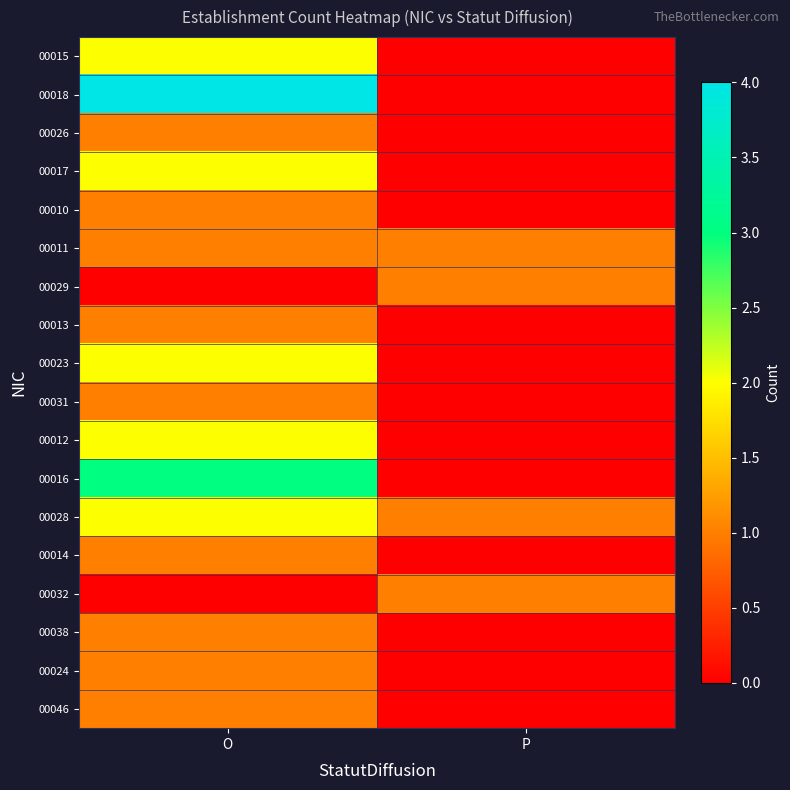

Between O and P, which series saw the biggest shift?

00018